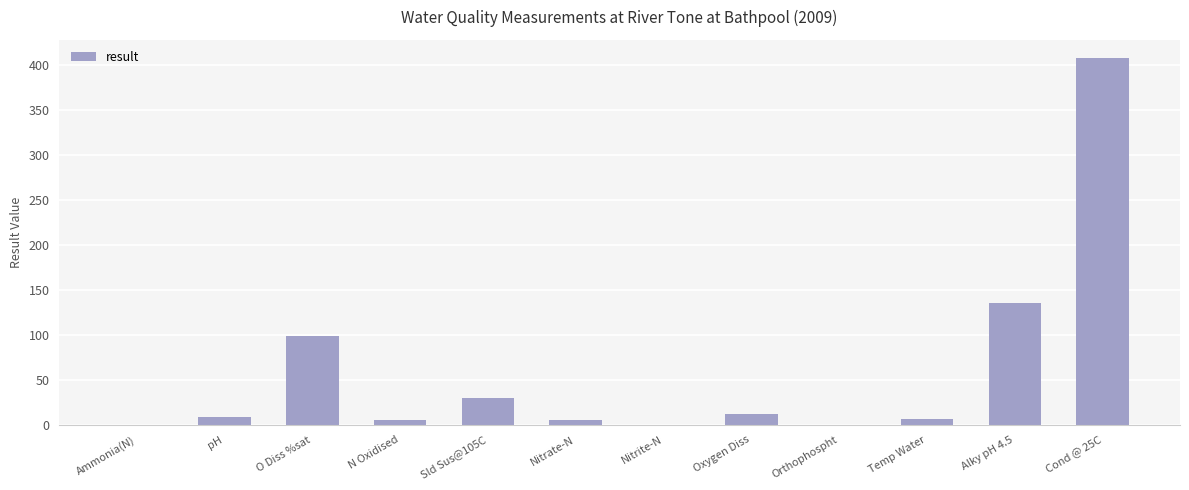

What is the approximate value at O Diss %sat?

99.0